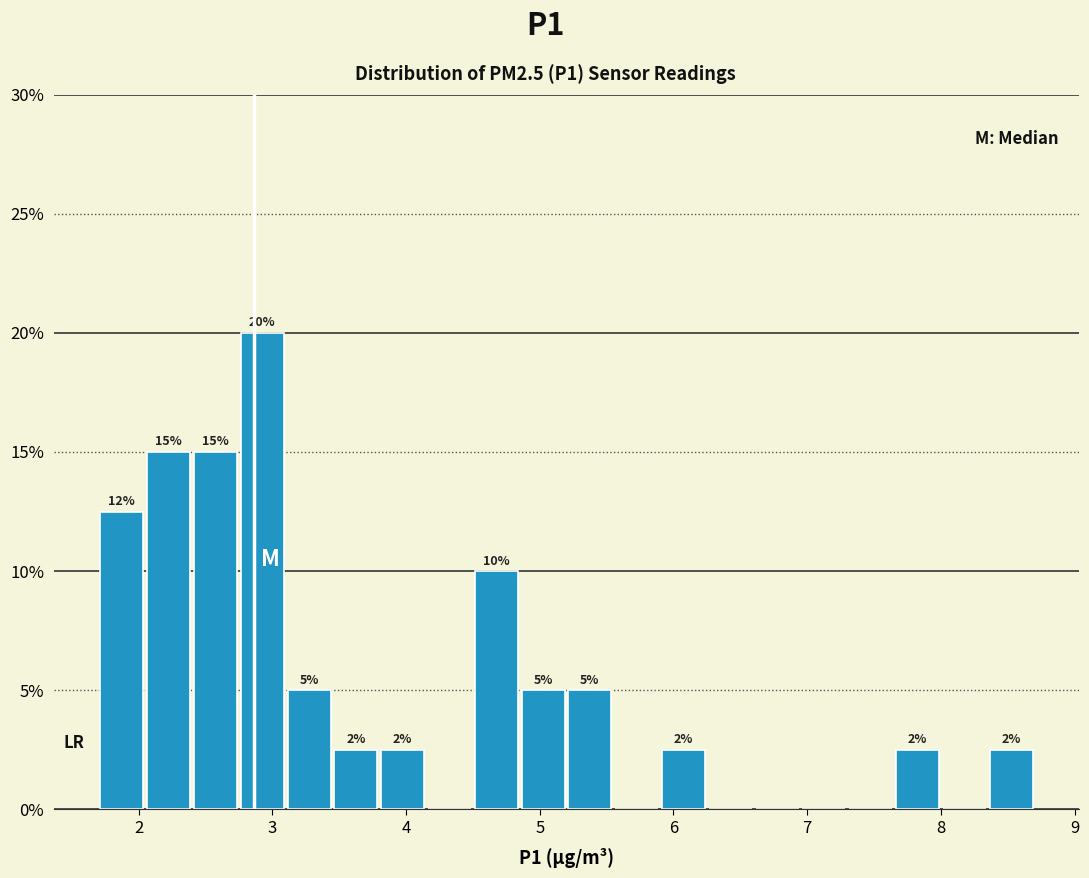

Read against the x-axis, roughly where is the centre of the tallest bar?

2.9